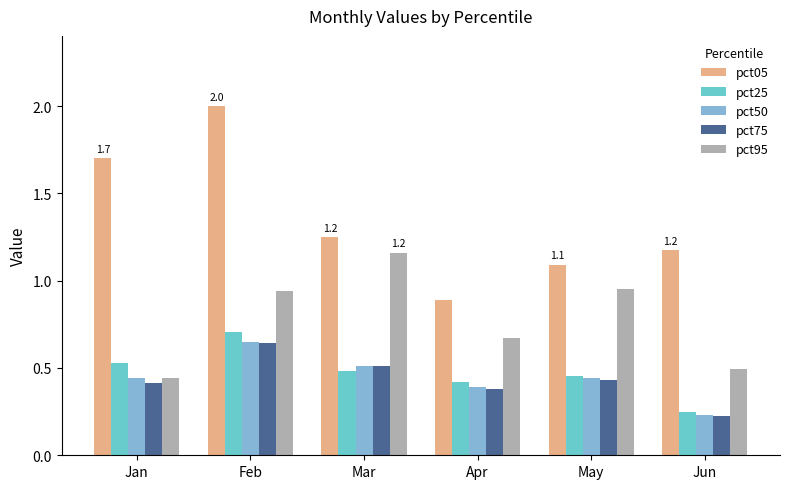

At which category does the chart reach its peak across all series?

Feb